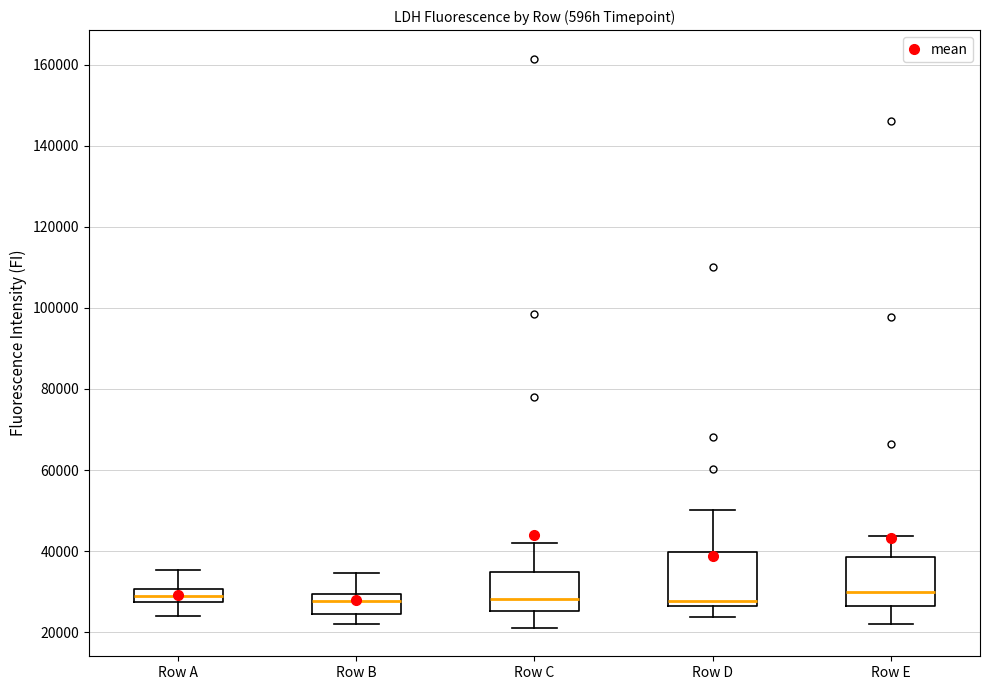

Reading left to right, read every box against the y-axis: the position of its median line, the range the box covers, and the ends of its whiskers. The values are not printed on the chart, so give them approximately, as read against the axis.

Row A: median 28000 (inside the box), box 28000 to 30000, whiskers 24000 to 36000
Row B: median 28000, box 24000 to 30000, whiskers 22000 to 34000
Row C: median 28000, box 26000 to 34000, whiskers 22000 to 42000
Row D: median 28000, box 26000 to 40000, whiskers 24000 to 50000
Row E: median 30000, box 26000 to 38000, whiskers 22000 to 44000